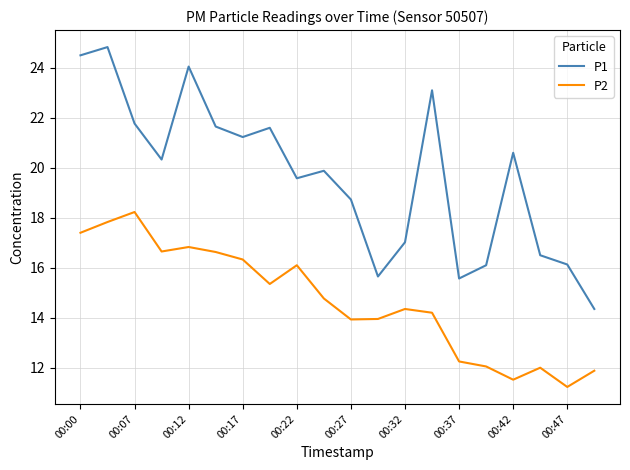

Which series has the largest total across all categories?

P1